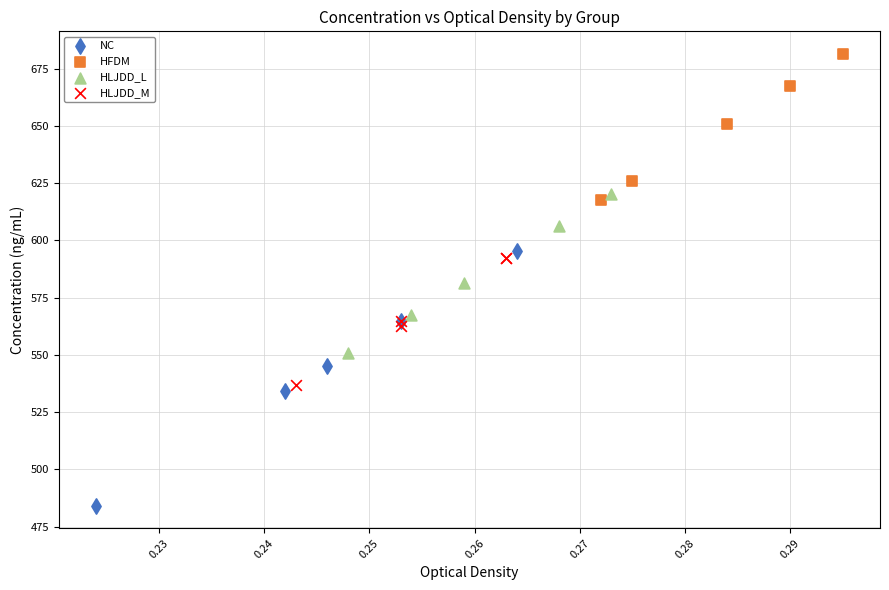

Which series contains the highest Y value?

HFDM